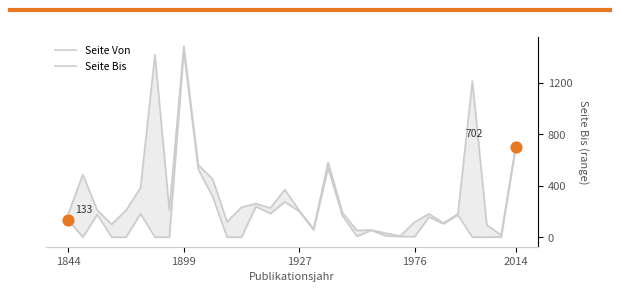

Which series has the largest total across all categories?

Seite Bis